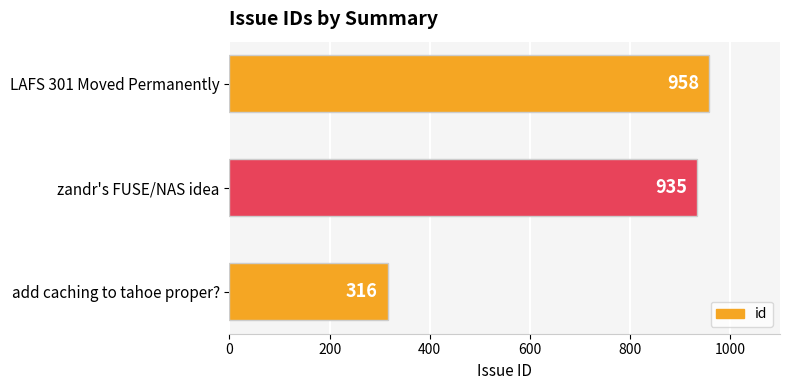

Is it true that the value at LAFS 301 Moved Permanently is 958?

True